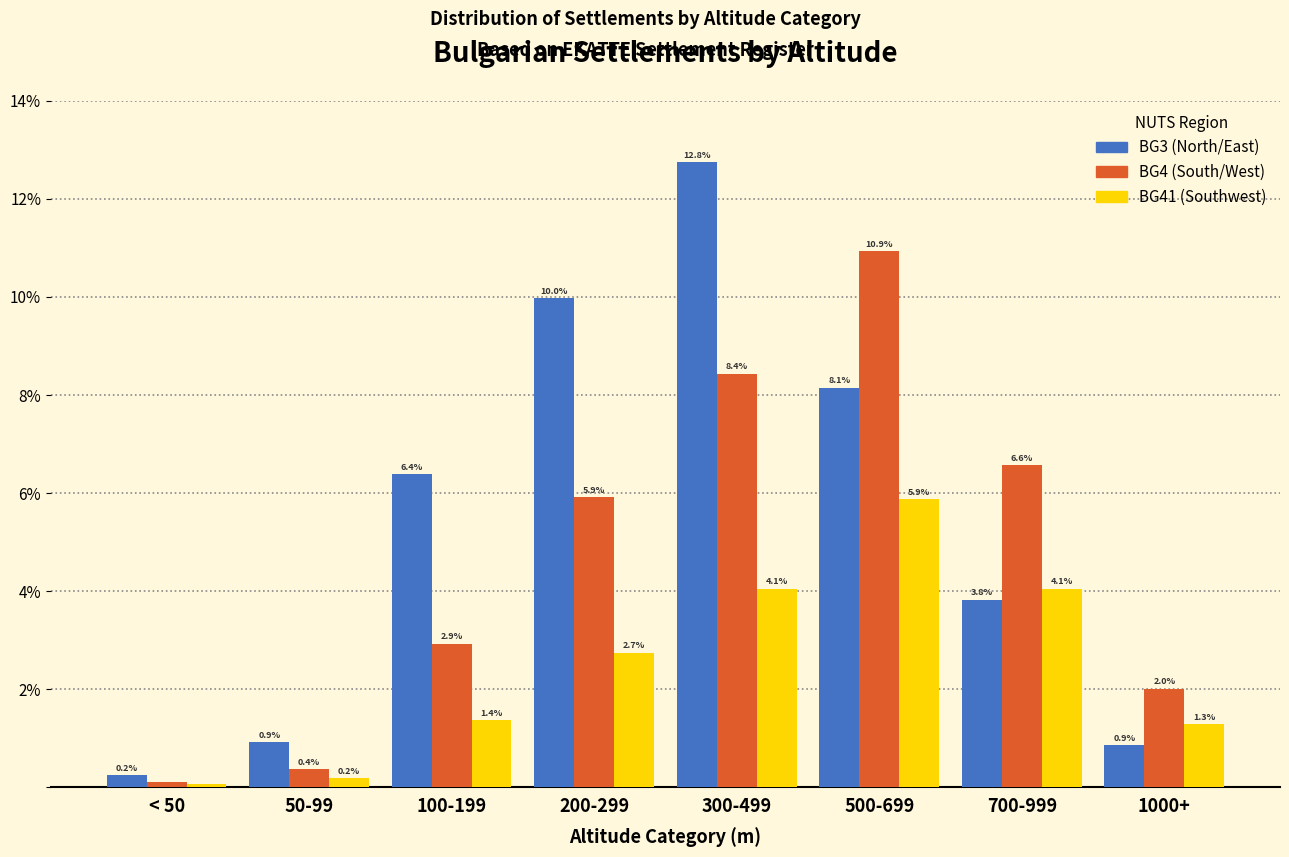

List the series in order of their overall mean, lowest first.

BG41 (Southwest), BG4 (South/West), BG3 (North/East)